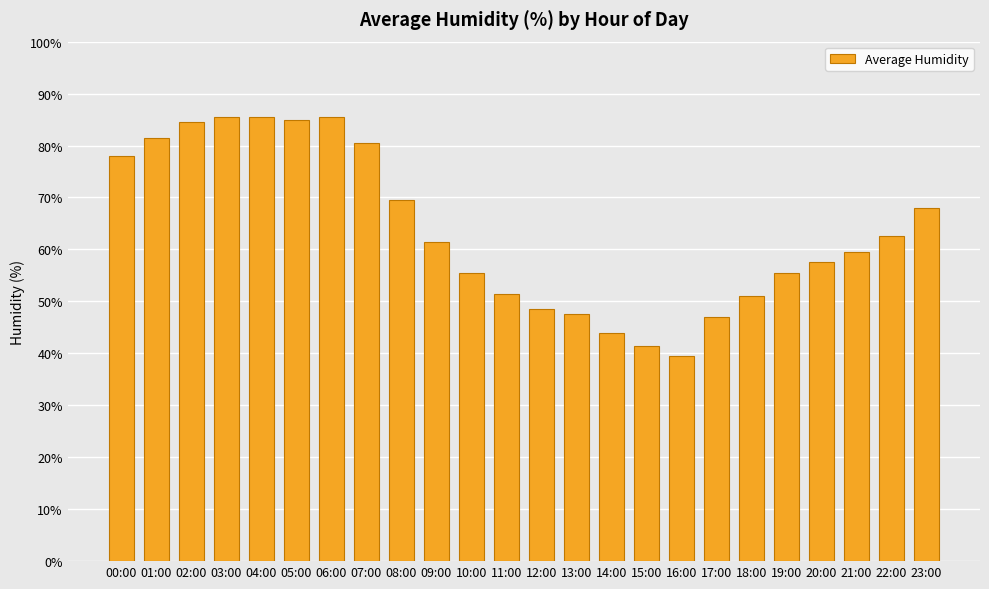

The chart shows a value of 62.5 at 22:00. True or false?

True